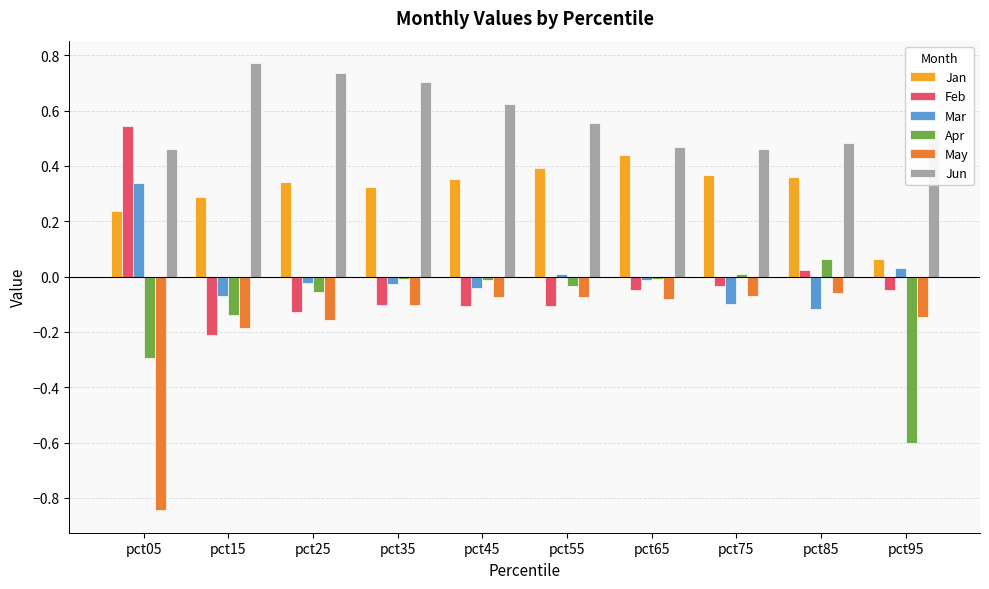

Which series has the largest total across all categories?

Jun